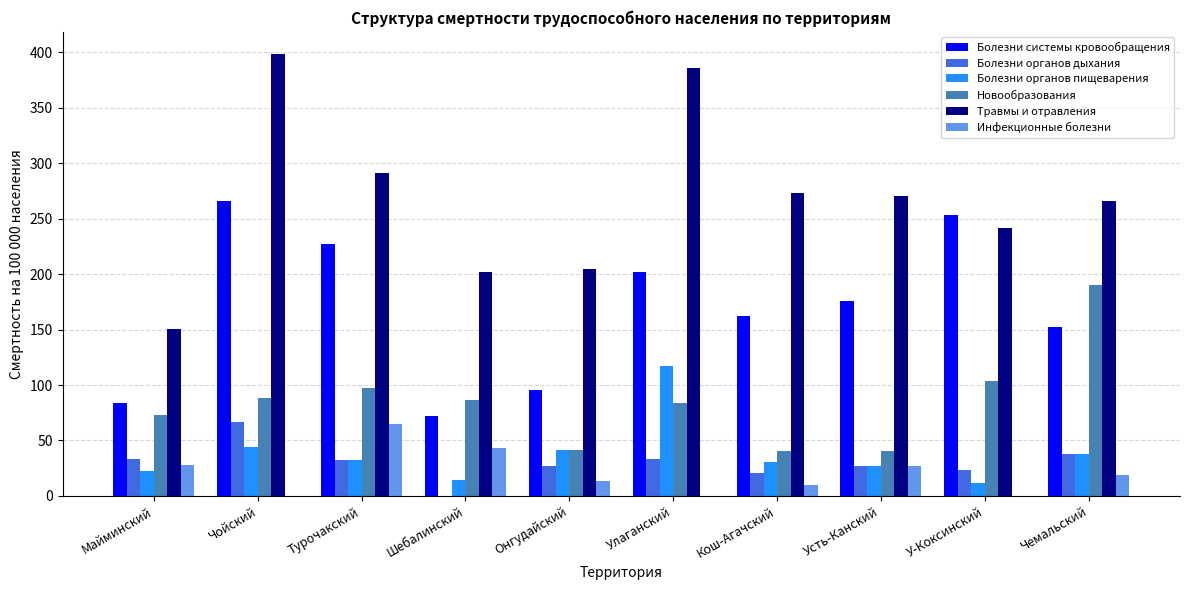

Between Кош-Агачский and У-Коксинский, which series saw the biggest shift?

Болезни системы кровообращения